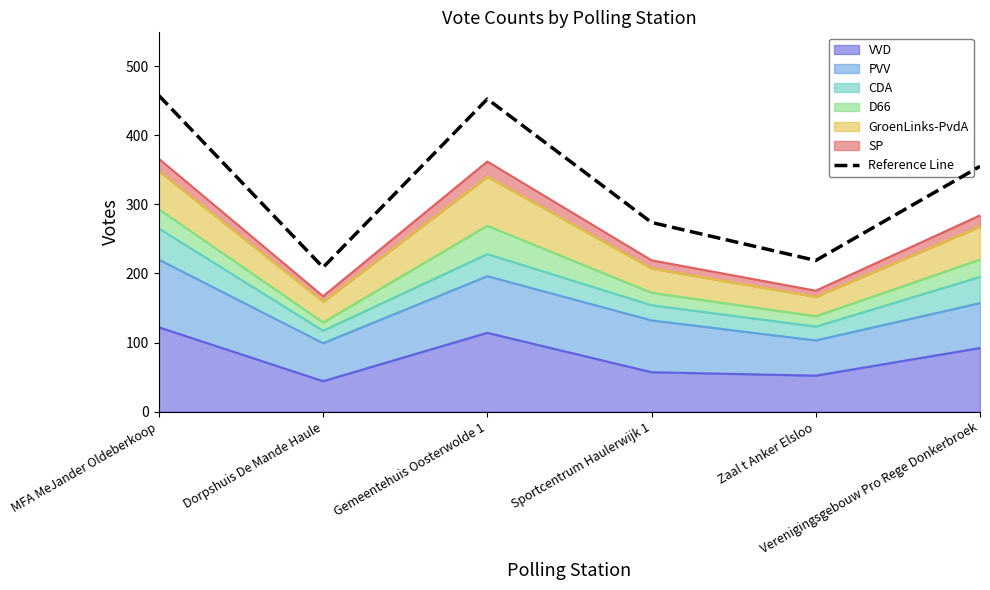

Does the chart have visible grid lines?

No